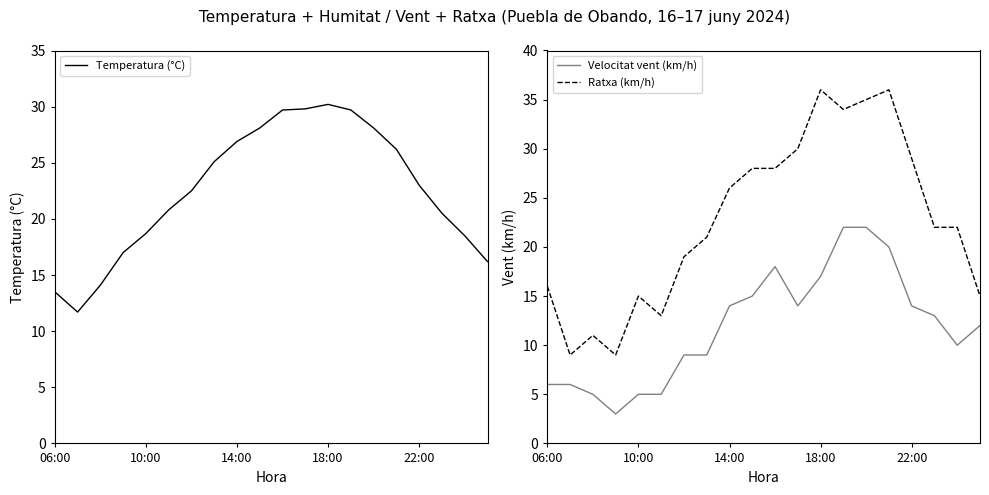

True or false: Velocitat vent (km/h) has a value of 21 at 14:00.

False